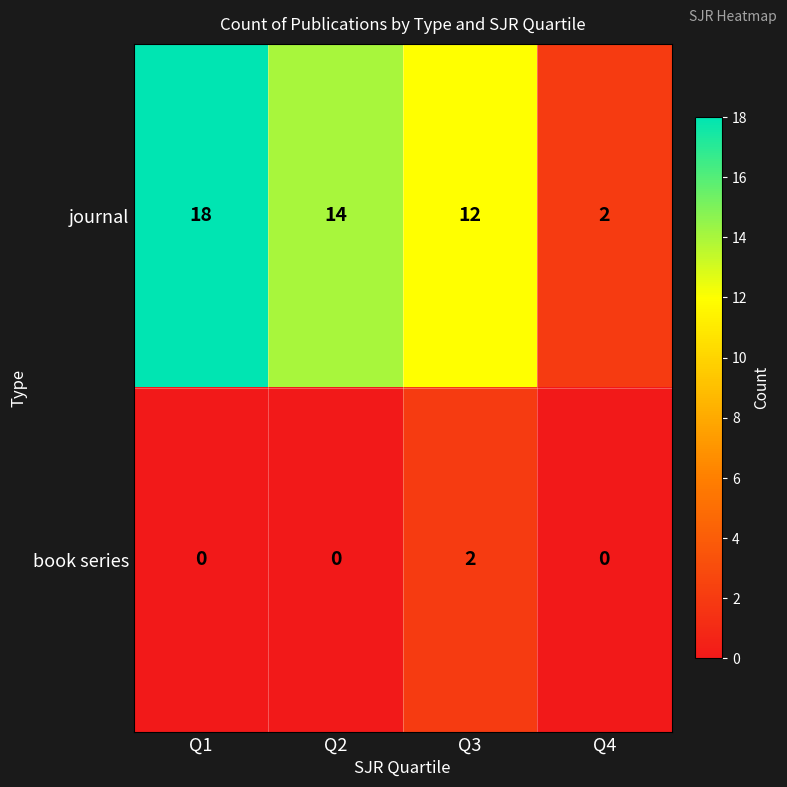

Where is journal nearest to the value 10?

Q3